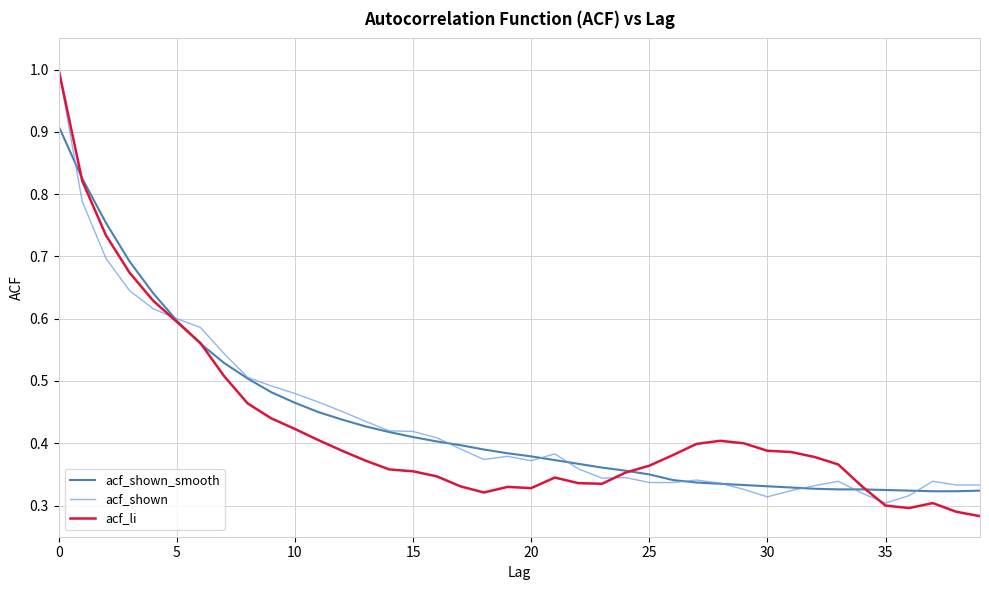

What is the maximum value for acf_li?

1.0